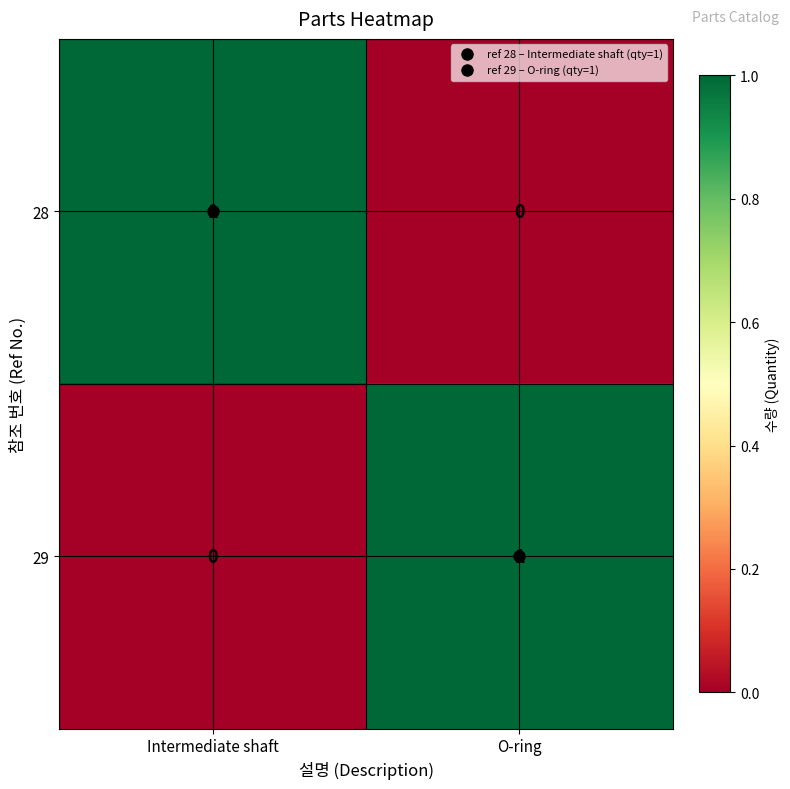

What is the greatest value displayed?

1